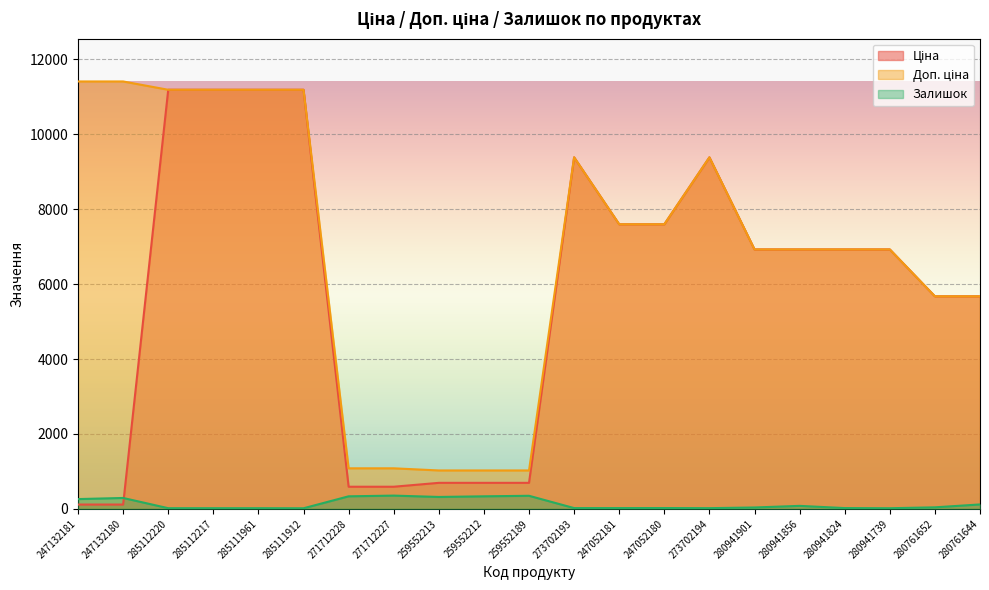

How many values in the Ціна series exceed 6925?

12